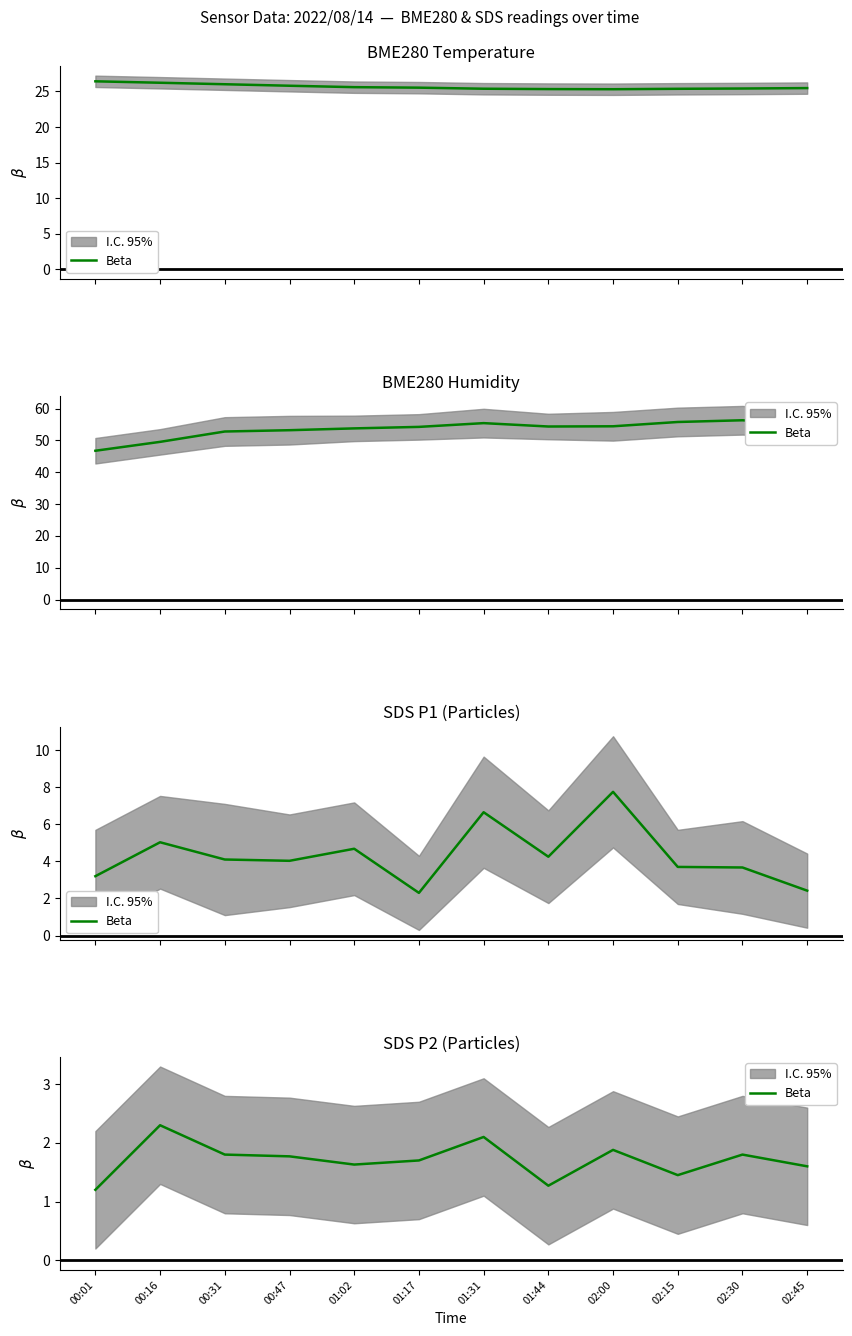

What is the value of the 11th point from the left?

1.8